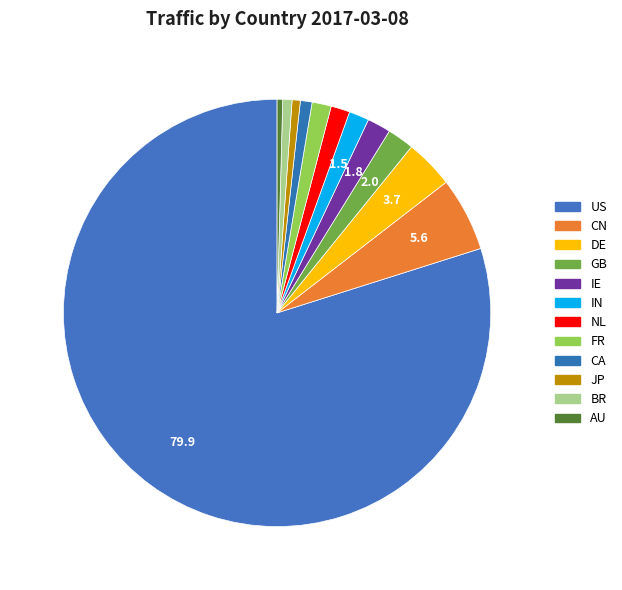

To the nearest percent, what portion does CN represent?

6%